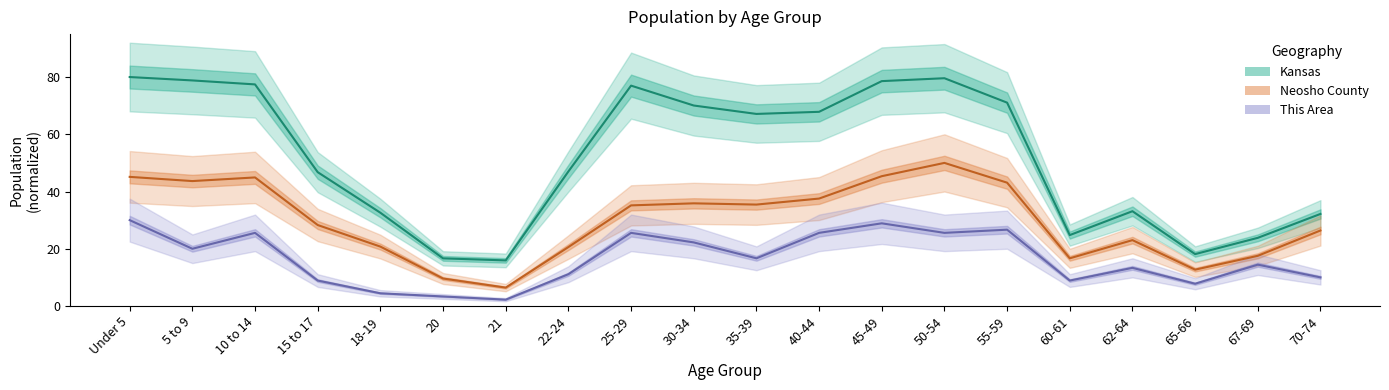

Between 18-19 and 21, which is larger?

18-19